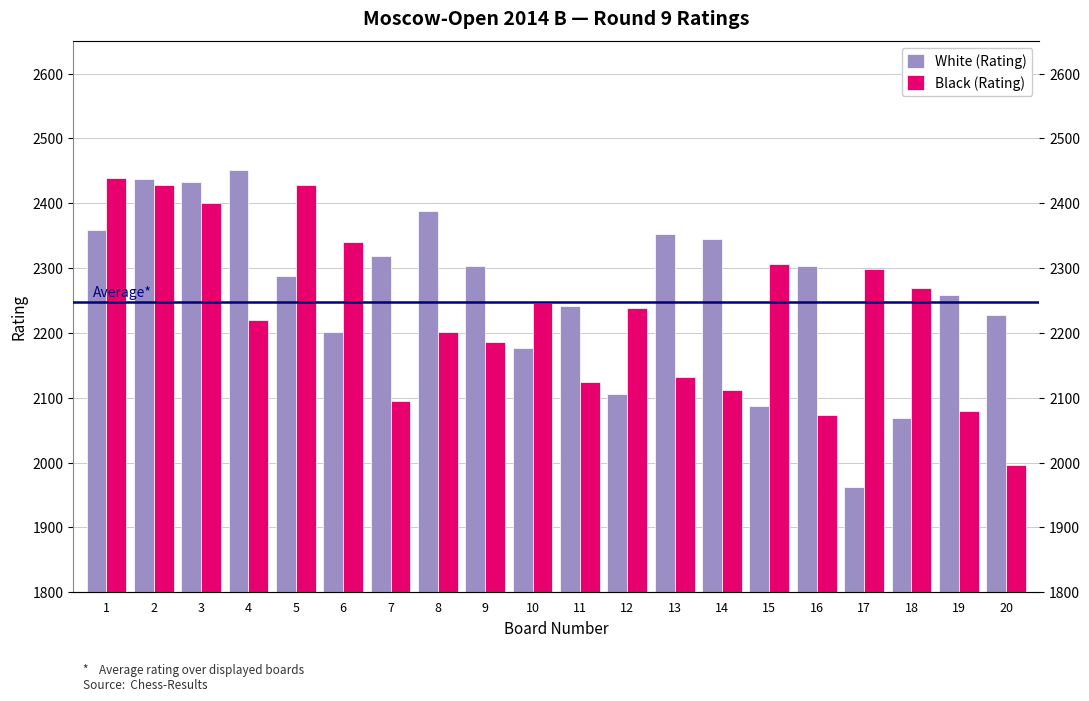

Rank the series at 17 from lowest to highest value.

White (Rating), Black (Rating)